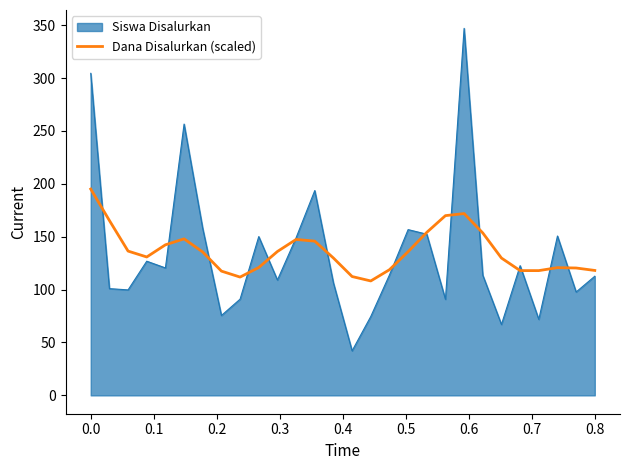

List the series in order of their peak value, highest first.

Siswa Disalurkan, Dana Disalurkan (scaled)